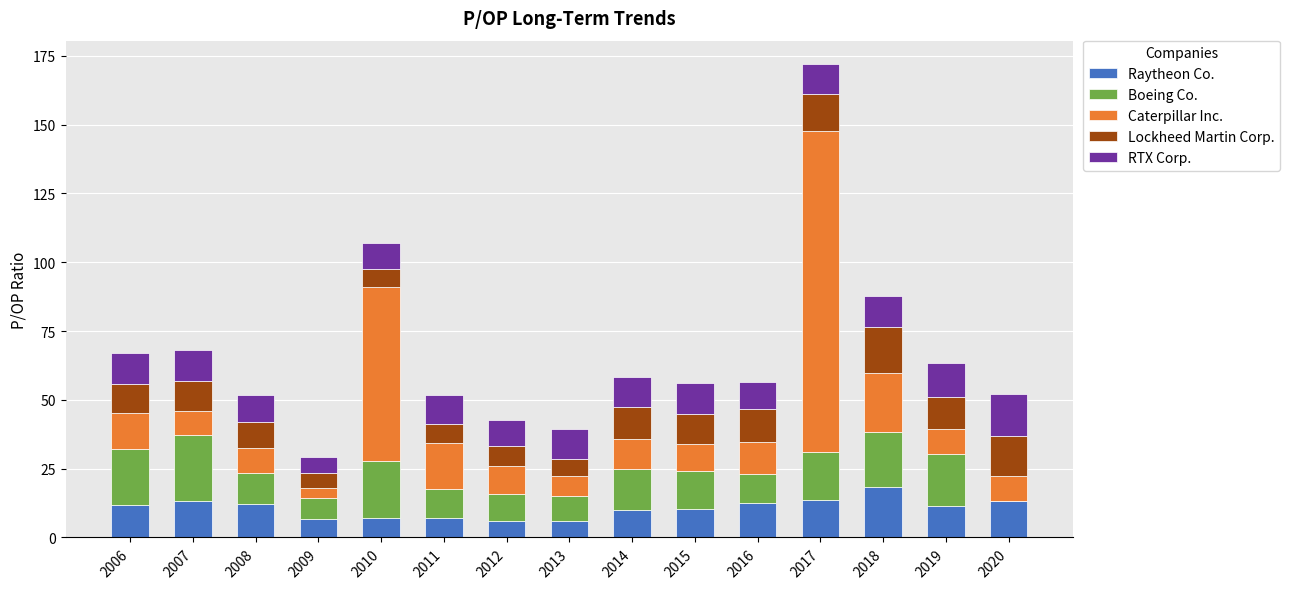

What is the total value across all series at 2015?

56.1